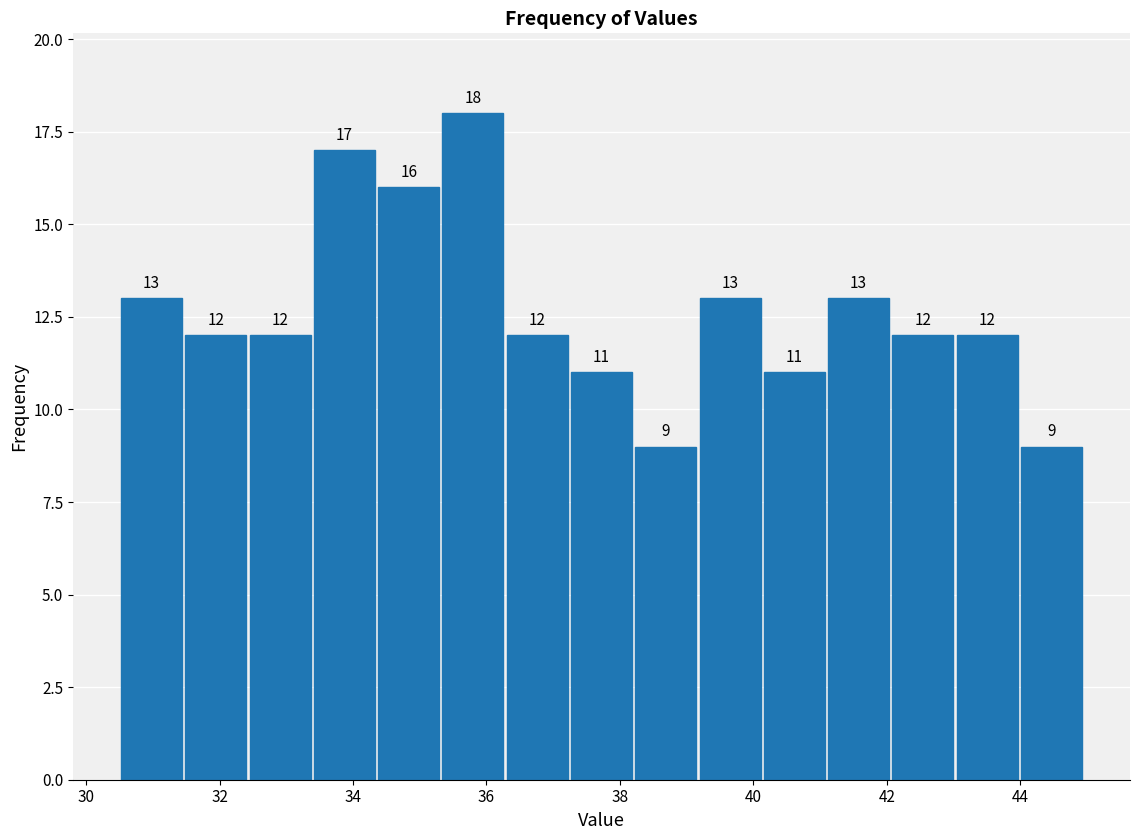

Reading left to right, transcribe this chart: for each bar, give the range it covers on the x-axis and its height. The bar edges are not printed on the chart, so give them approximately, as read against the axis.

30.6 to 31.4: 13
31.4 to 32.4: 12
32.4 to 33.4: 12
33.4 to 34.4: 17
34.4 to 35.4: 16
35.4 to 36.2: 18
36.2 to 37.2: 12
37.2 to 38.2: 11
38.2 to 39.2: 9
39.2 to 40.2: 13
40.2 to 41.0: 11
41.0 to 42.0: 13
42.0 to 43.0: 12
43.0 to 44.0: 12
44.0 to 45.0: 9